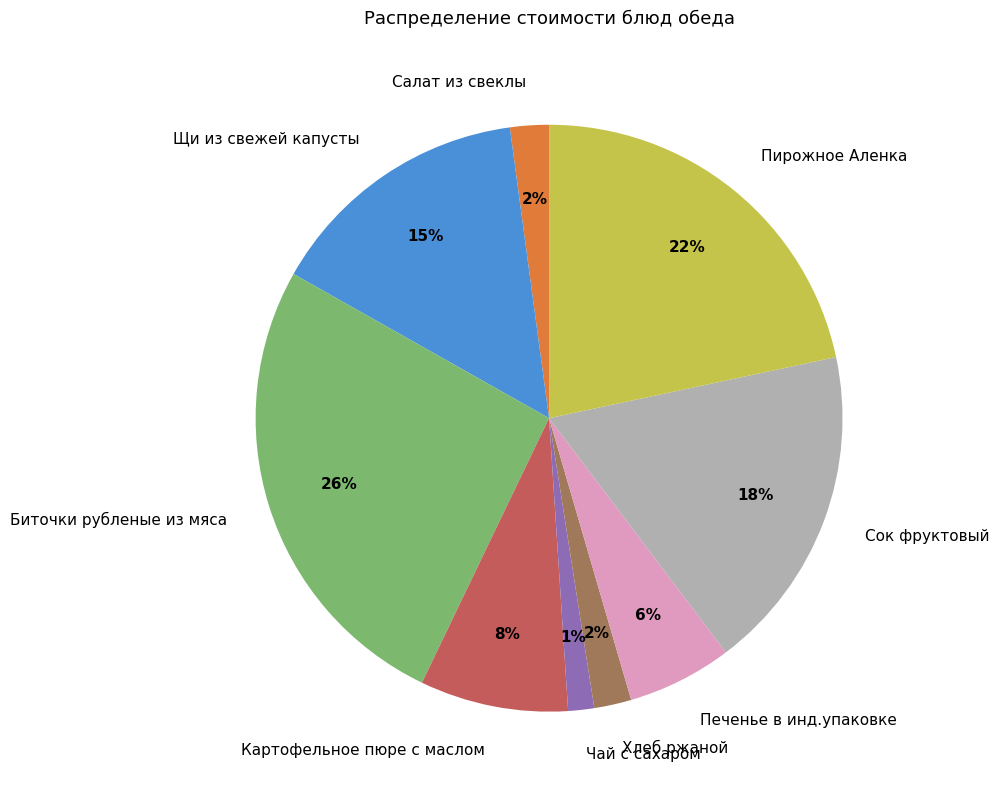

Do Сок фруктовый and Пирожное Аленка together represent more than half of the pie?

No